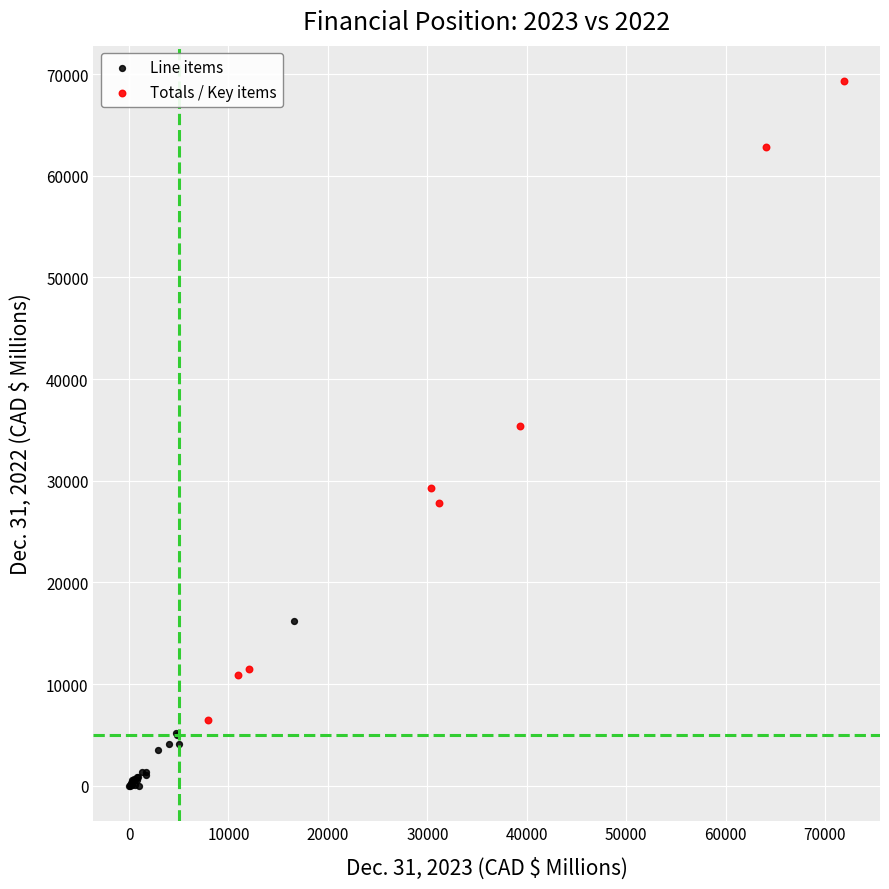

Which series has the widest spread of Y values?

Totals / Key items